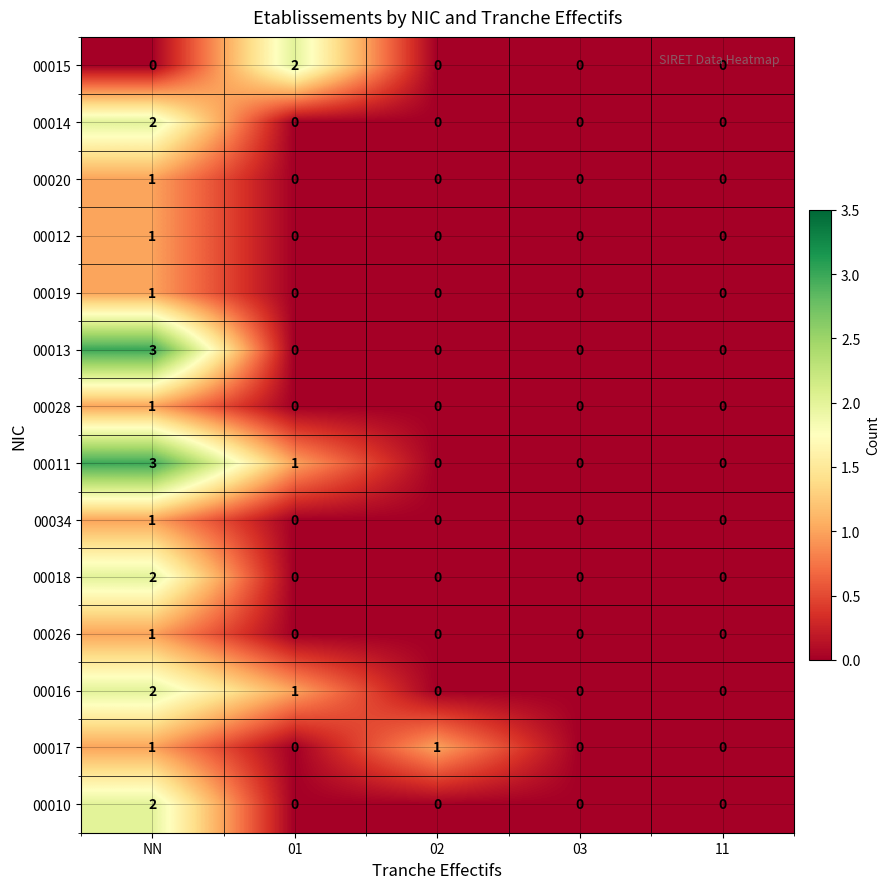

What is the difference between the highest and lowest values at NN?

3